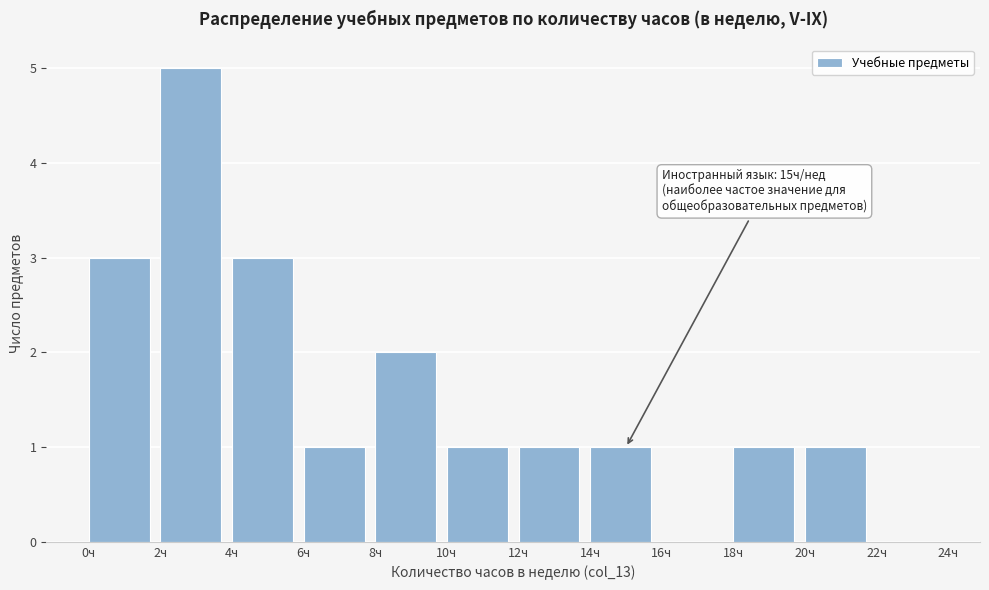

Which range on the x-axis has the tallest bar?

2 to 4